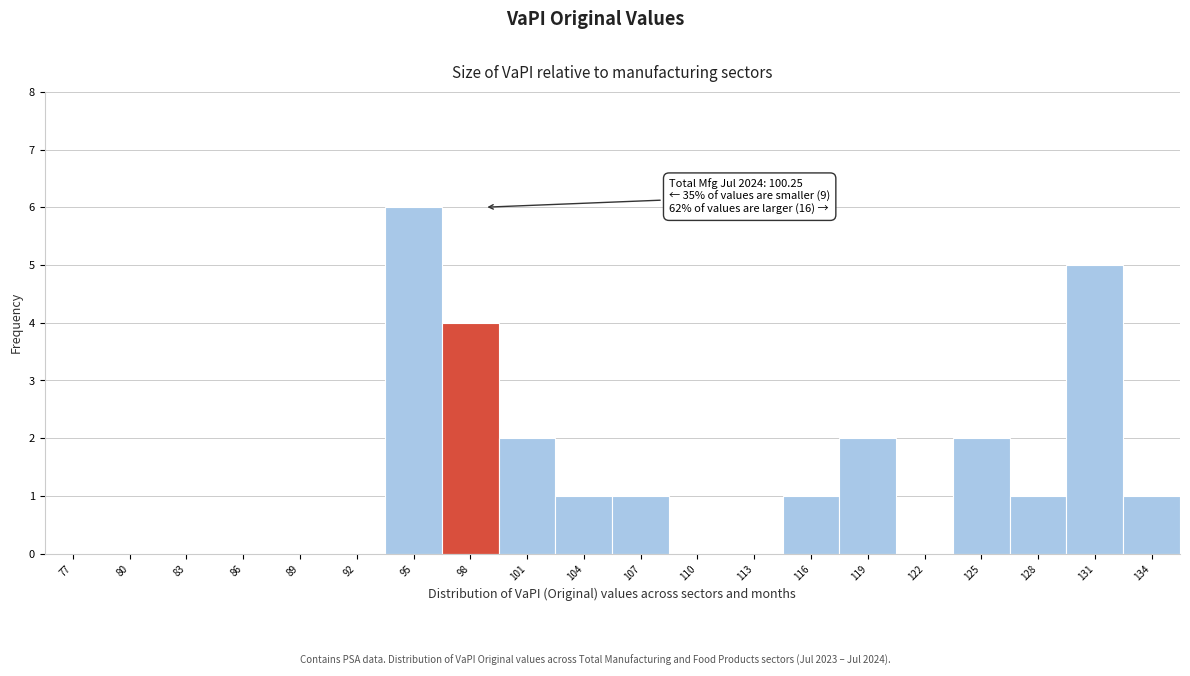

What is the sum of all values?

26